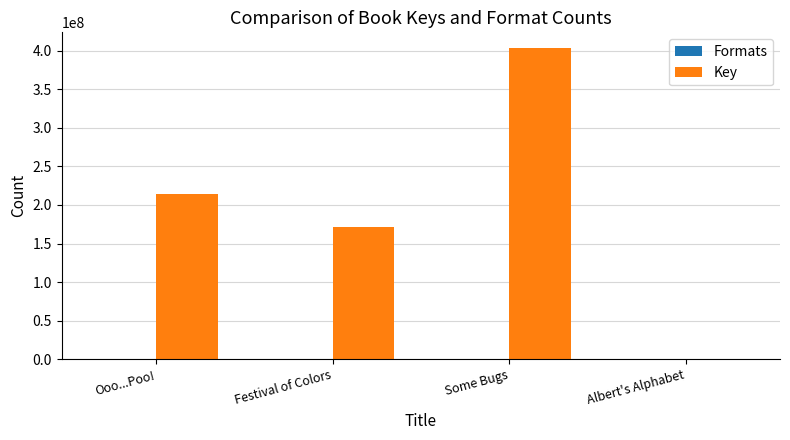

How many data points does each series have?

4